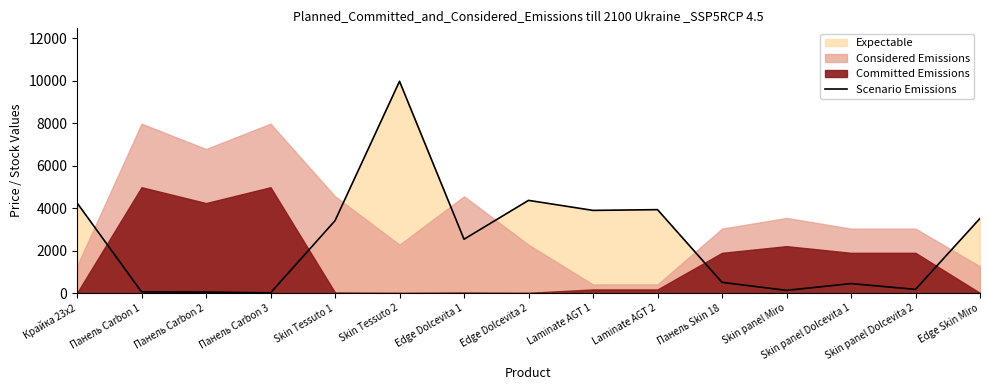

How many interior local valleys (lower than both neighbors) does the data have?

5